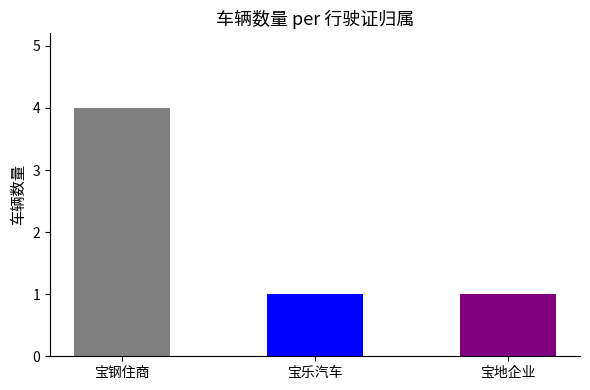

What is the change in value from 宝钢住商 to 宝地企业?

-3